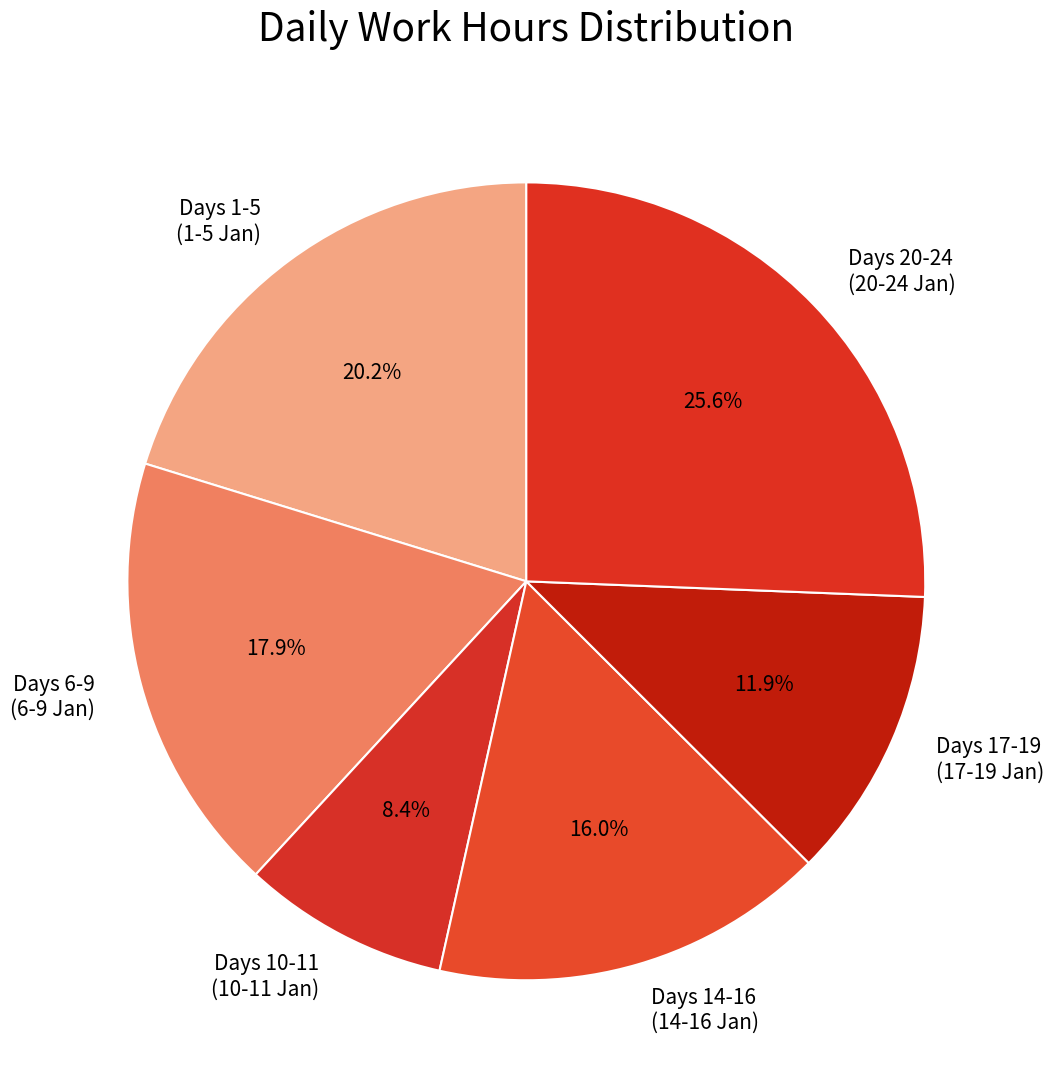

Rank the categories by value from highest to lowest.

Days 20-24 (20-24 Jan), Days 1-5 (1-5 Jan), Days 6-9 (6-9 Jan), Days 14-16 (14-16 Jan), Days 17-19 (17-19 Jan), Days 10-11 (10-11 Jan)